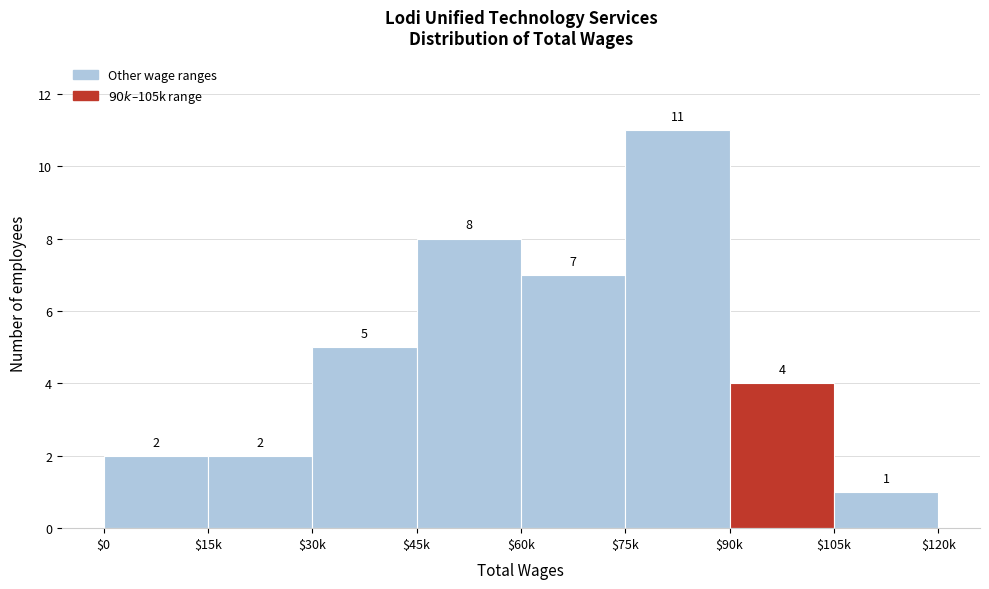

Reading left to right, list all the values displayed in this chart.

2	2	5	8	7	11	4	1